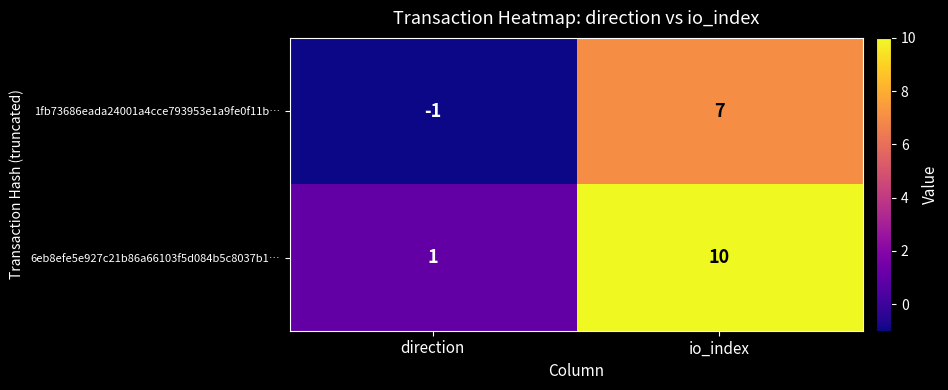

List the series in order of their peak value, highest first.

6eb8efe5e927c21b86a66103f5d084b5c8037b1…, 1fb73686eada24001a4cce793953e1a9fe0f11b…